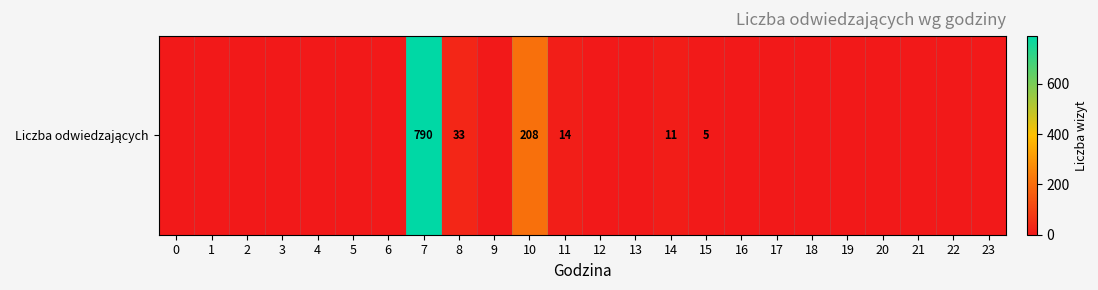

Reading right to left, transcribe all the data shown in this chart.

0	0	0	0	0	0	0	0	5	11	0	0	14	208	0	33	790	0	0	0	0	0	0	0